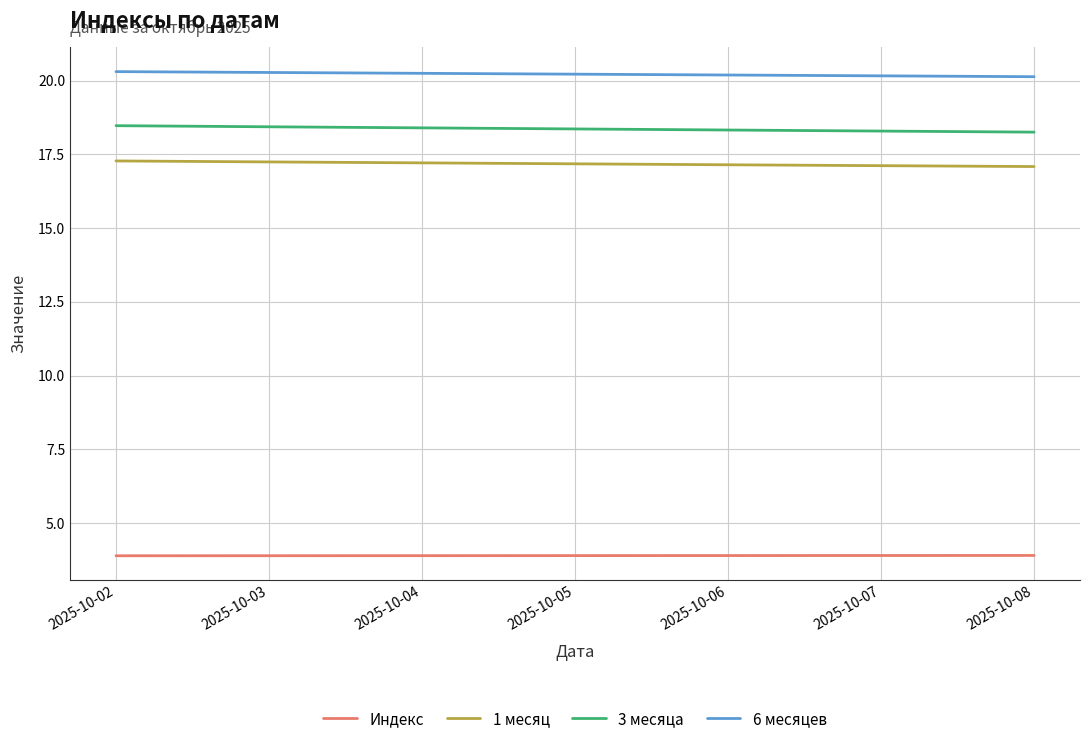

What are all the series names shown in the legend?

Индекс, 1 месяц, 3 месяца, 6 месяцев